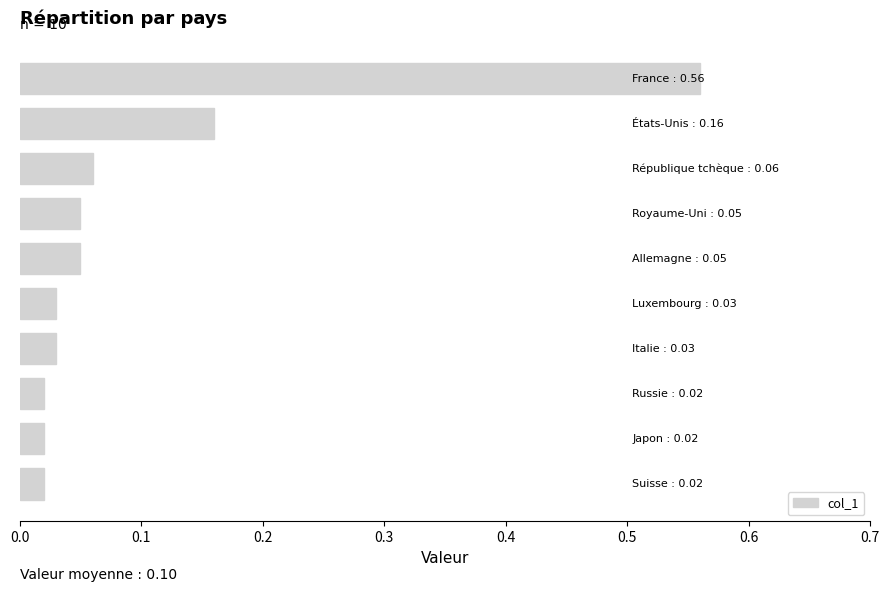

What is the sum of all values?

1.0